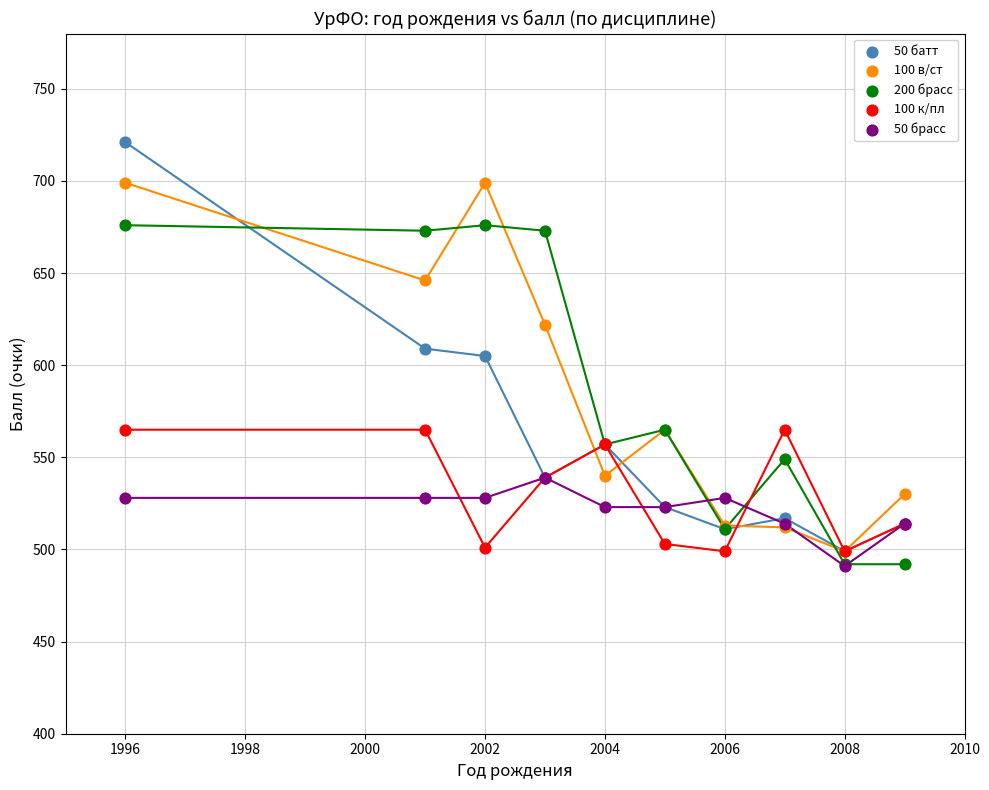

What are all the series names shown in the legend?

50 батт, 100 в/ст, 200 брасс, 100 к/пл, 50 брасс